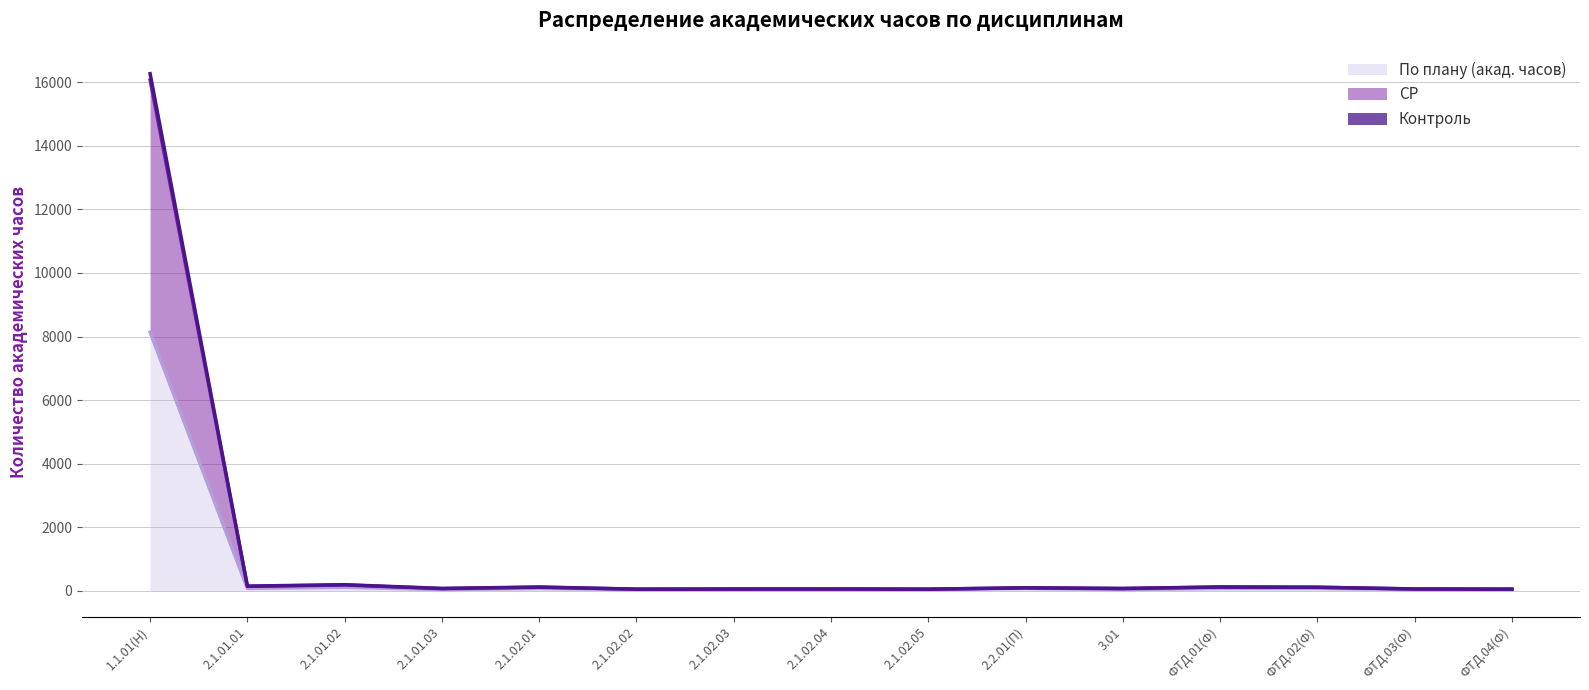

Does the chart display data point markers on the line(s)?

No